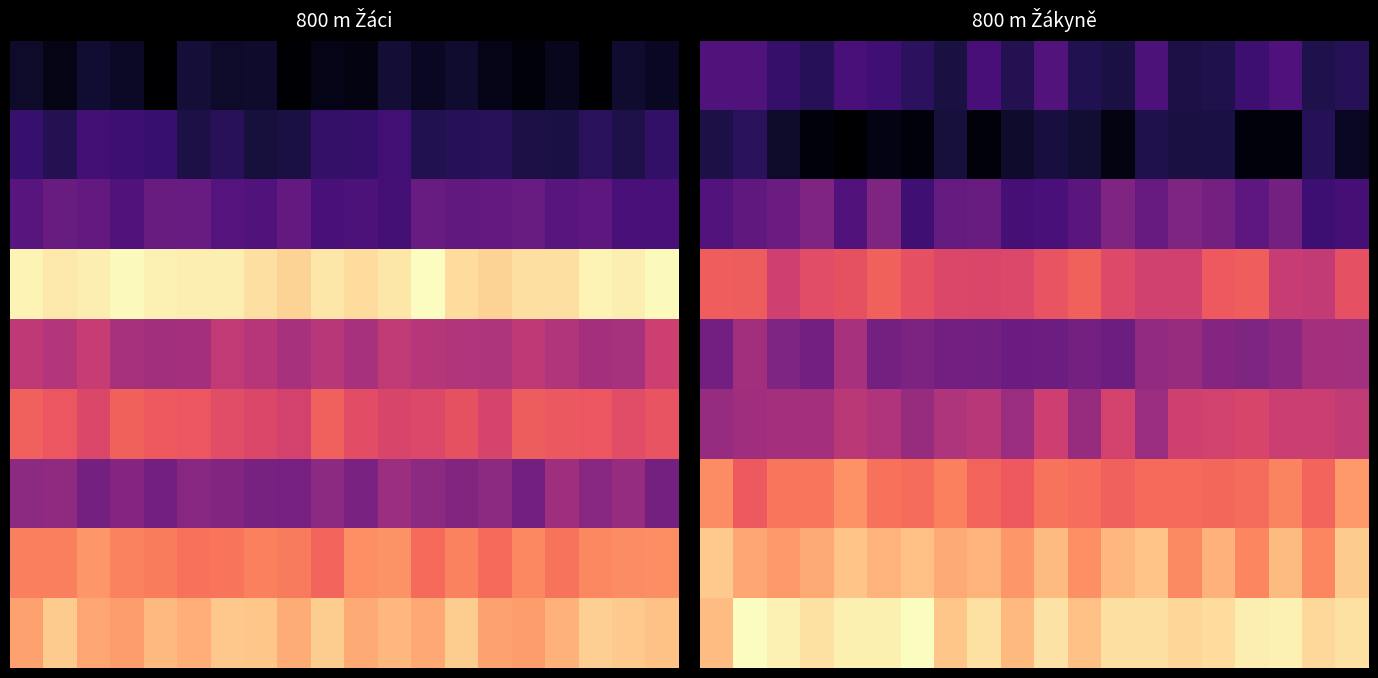

Which series has the largest range (max minus min)?

1